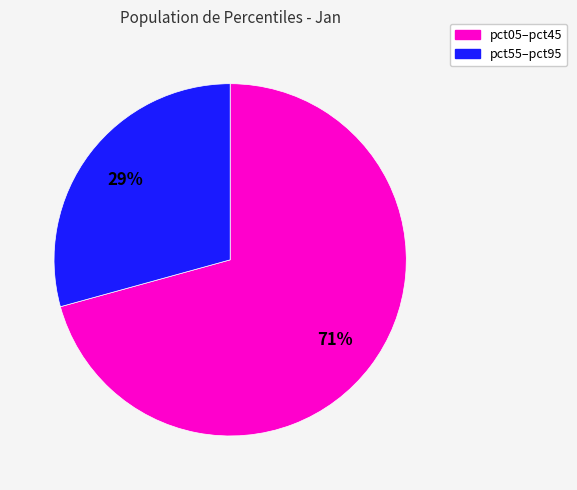

Is there a majority slice in this chart?

Yes